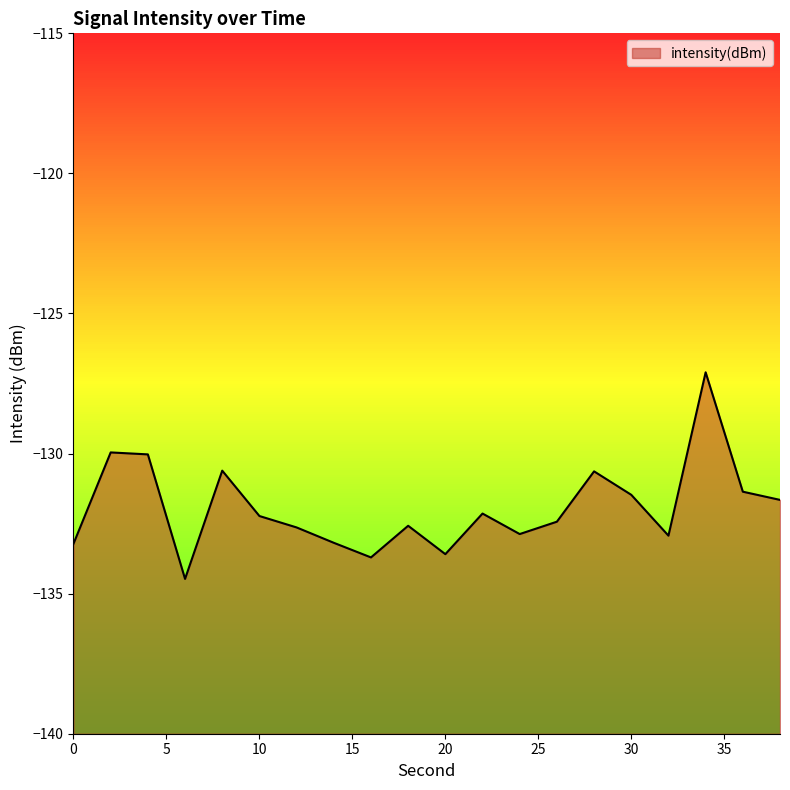

How many lines are shown in the chart?

1